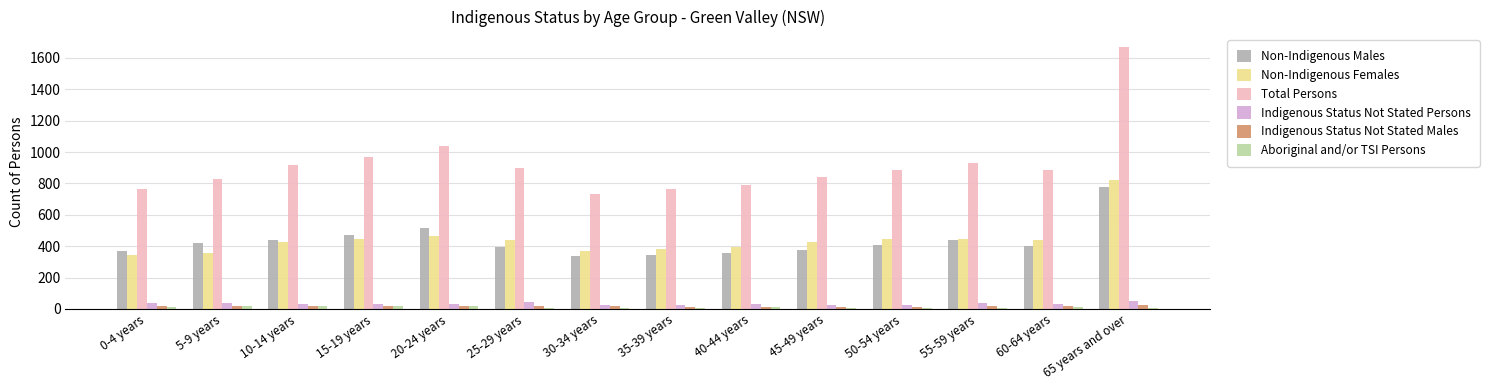

At which label does Non-Indigenous Males first exceed 409?

5-9 years